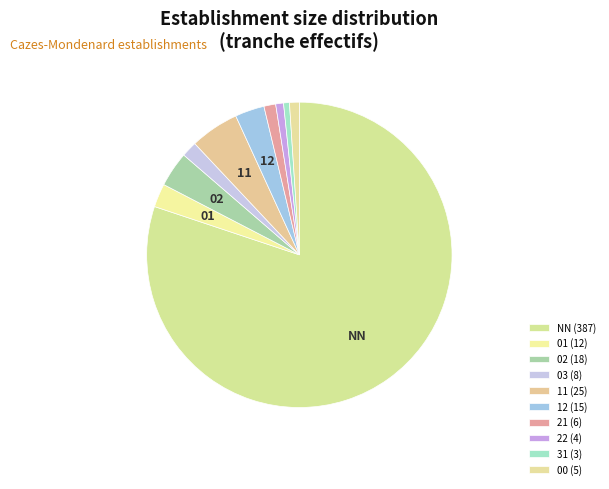

Which category has the smallest portion of the pie?

31